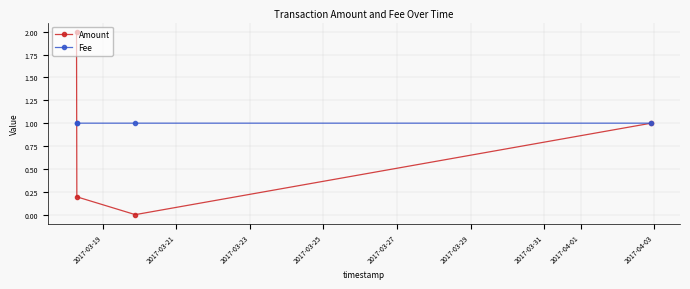

How many interior local valleys does the Amount series have?

1